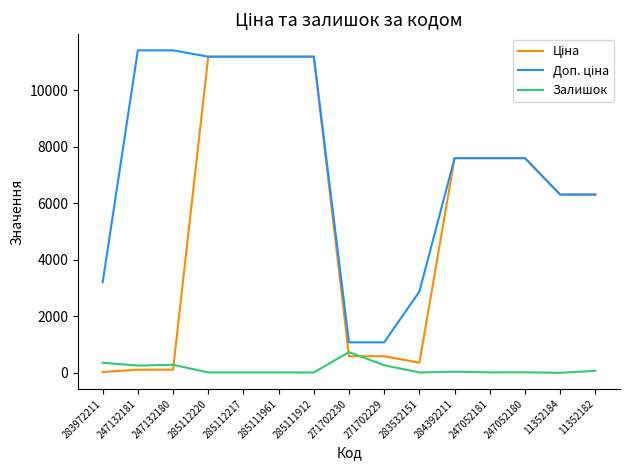

What is the maximum value shown in the chart?

11410.0